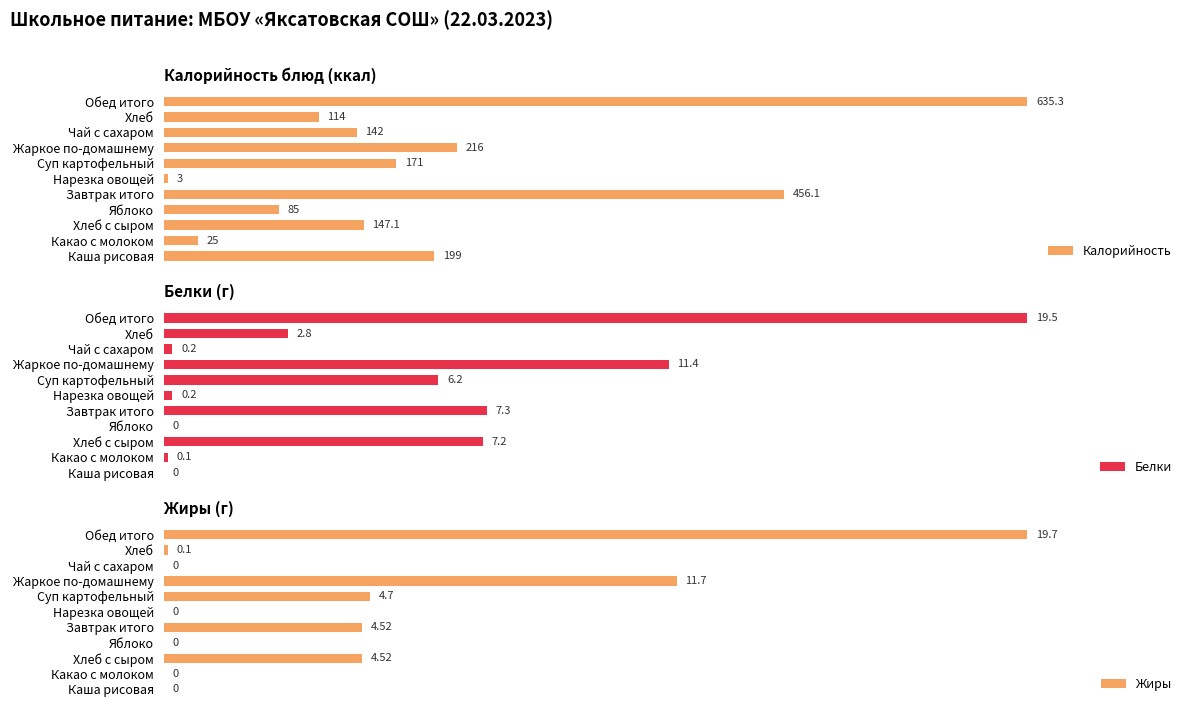

At which label does Калорийность reach its peak?

Обед итого